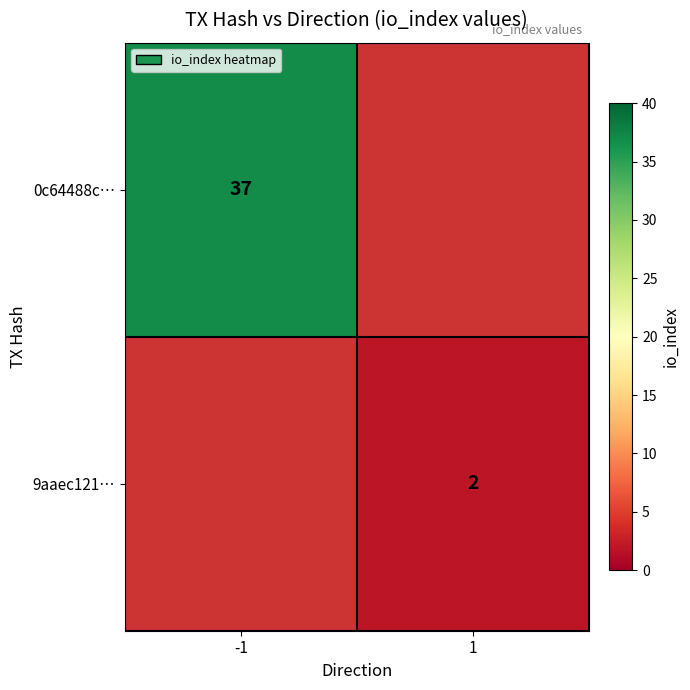

The 9aaec121… series shows 3.2 at 1. True or false?

False